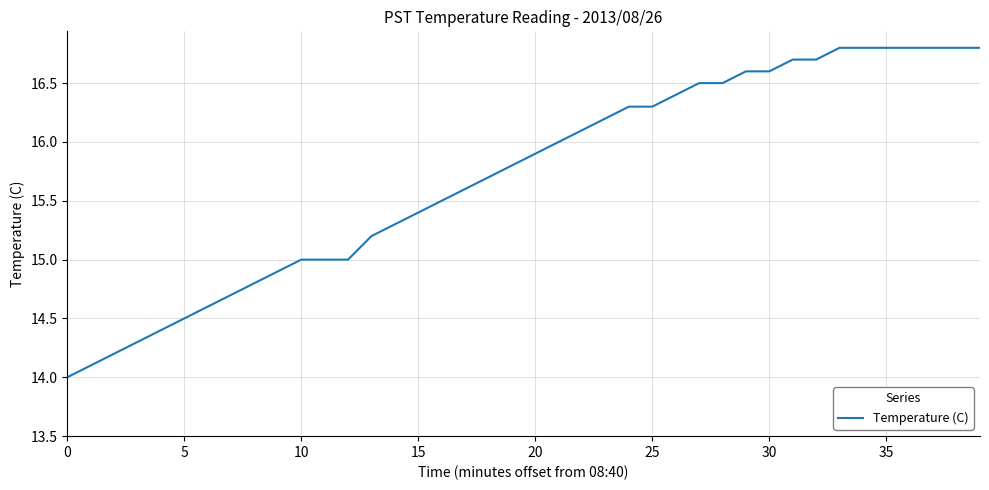

What is the difference between the maximum and minimum values?

2.8